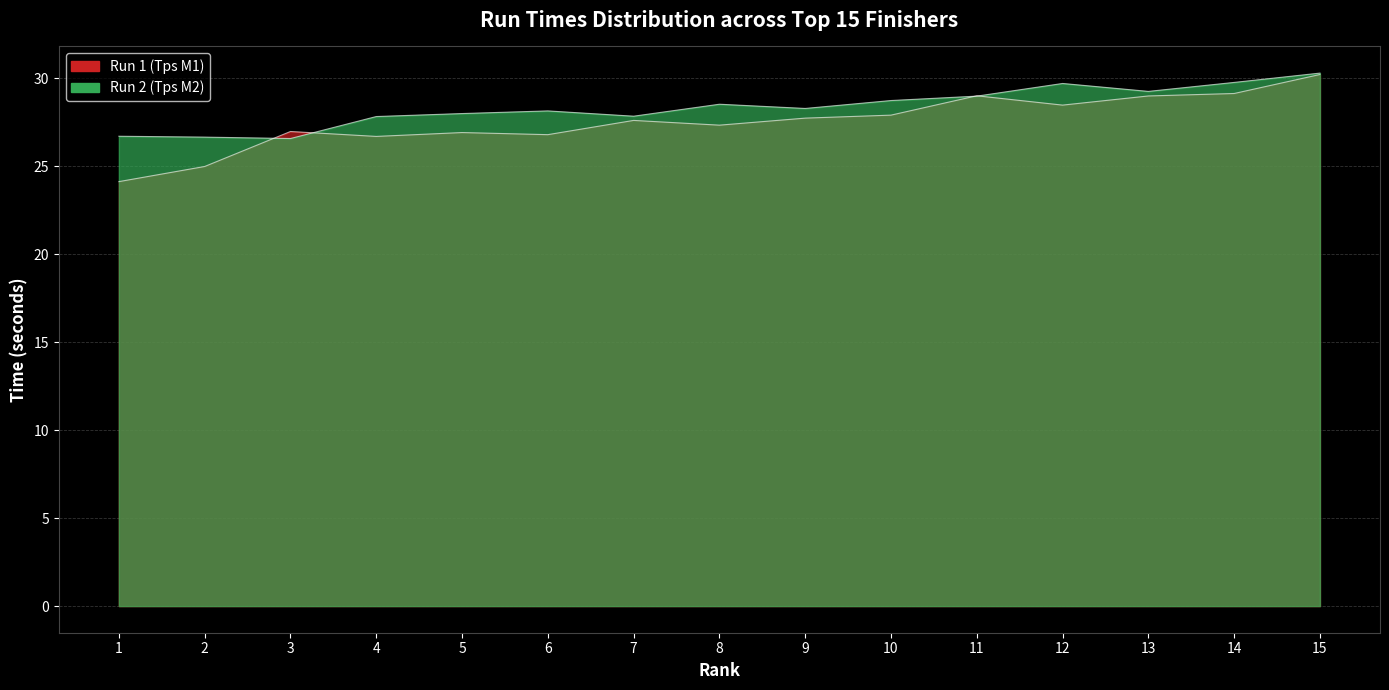

How many intersections are there between Run 1 (Tps M1) and Run 2 (Tps M2)?

4